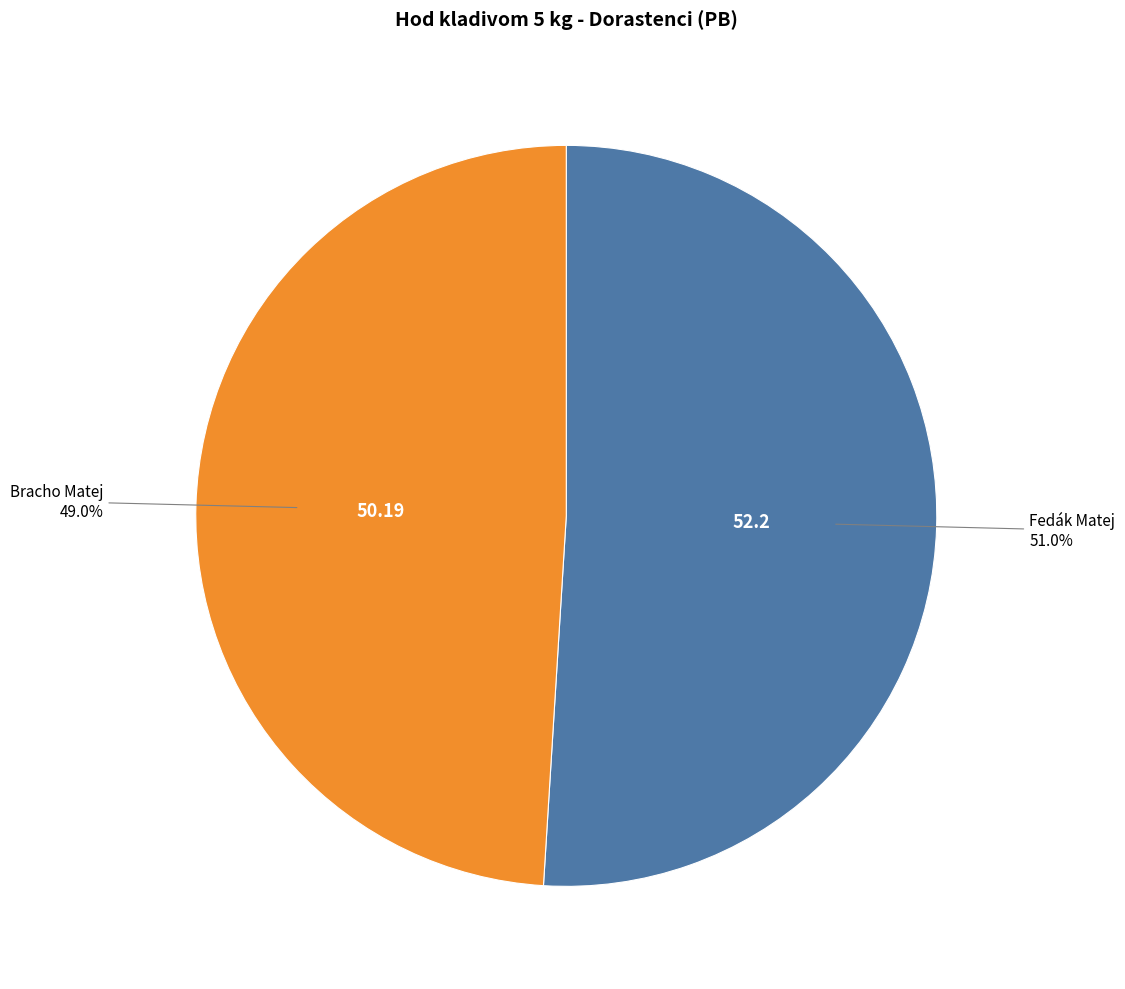

Count the number of slices in the pie.

2